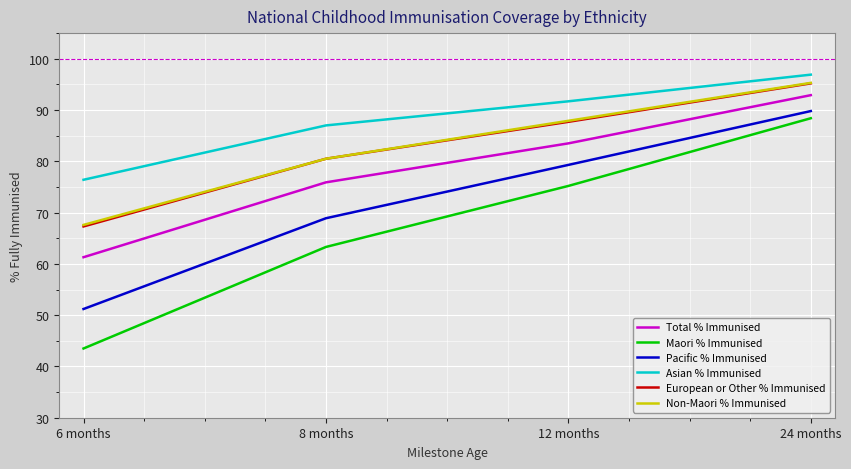

Rank the series at 12 months from lowest to highest value.

Maori % Immunised, Pacific % Immunised, Total % Immunised, European or Other % Immunised, Non-Maori % Immunised, Asian % Immunised